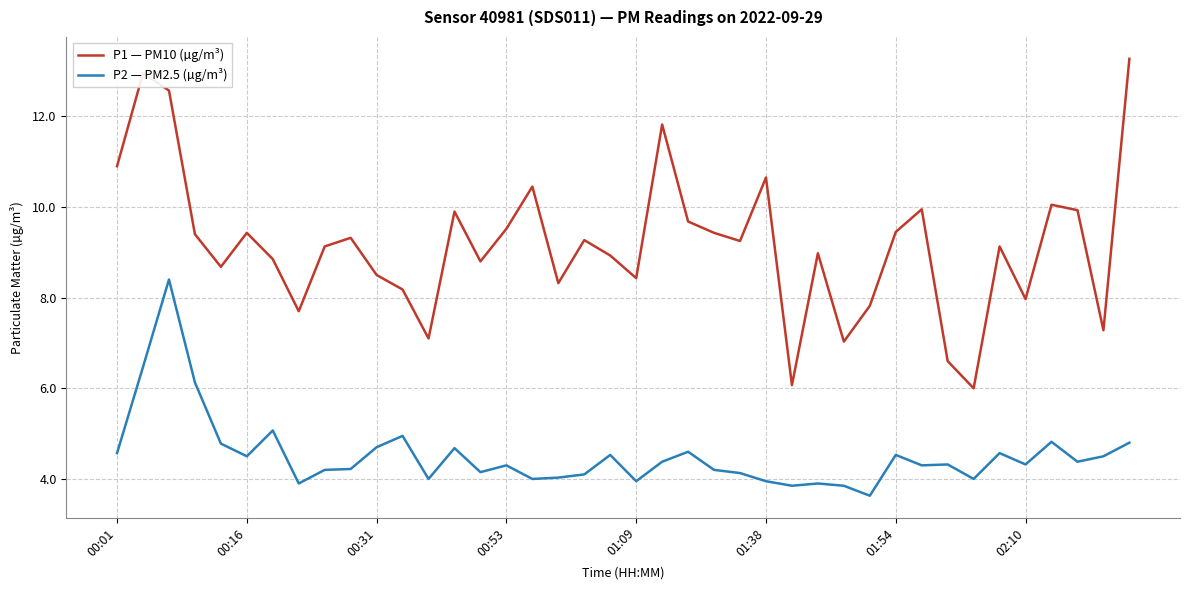

Which series has the widest spread of values?

P1 — PM10 (µg/m³)